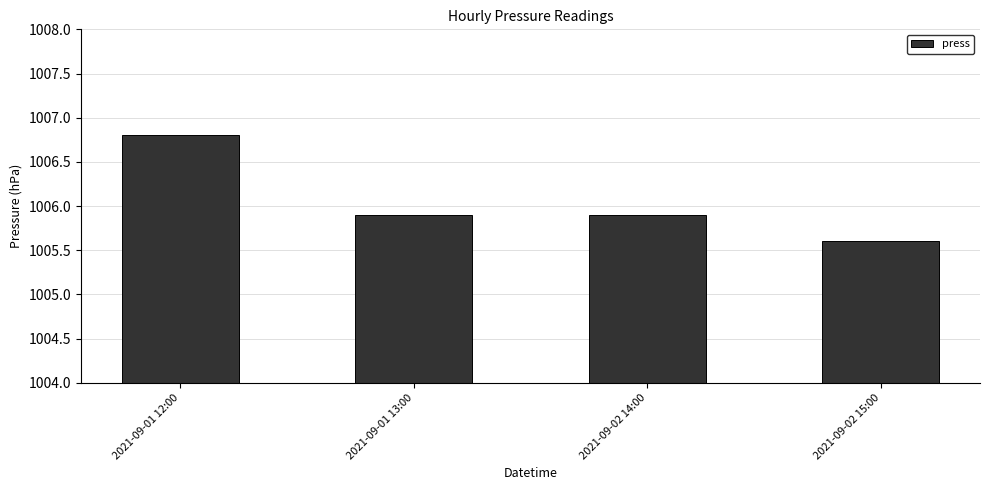

What is the change in value from 2021-09-01 12:00 to 2021-09-02 15:00?

-1.2